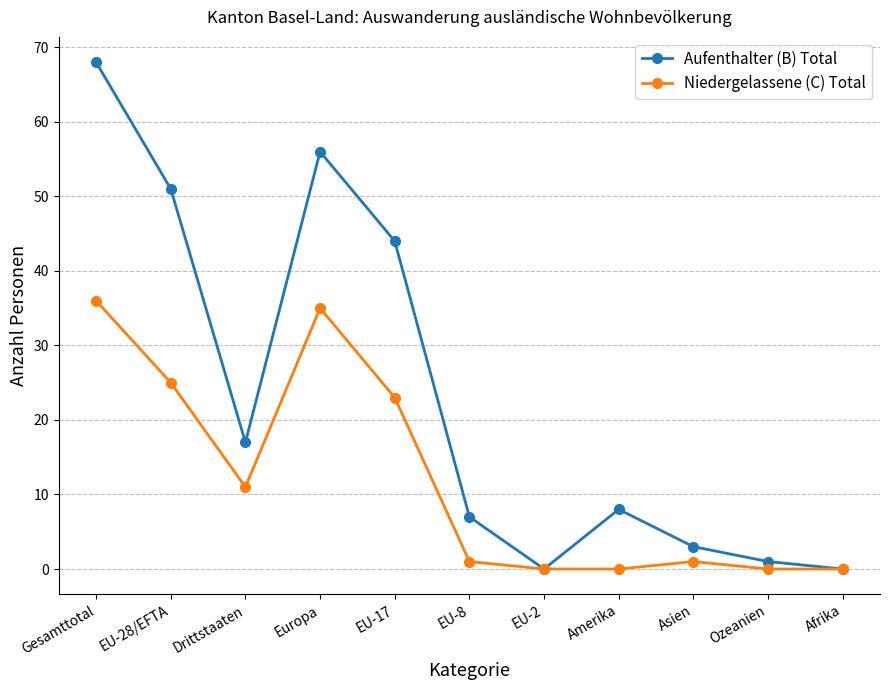

At which label is Niedergelassene (C) Total closest to 18?

EU-17